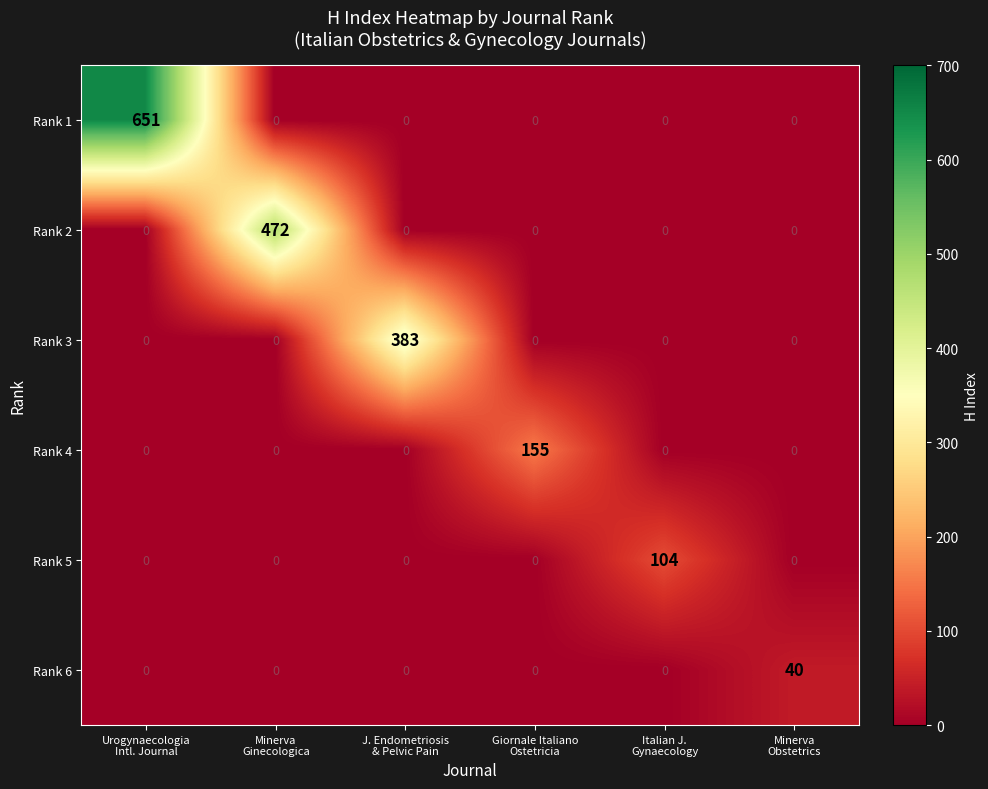

Which series has the largest range (max minus min)?

Rank 1